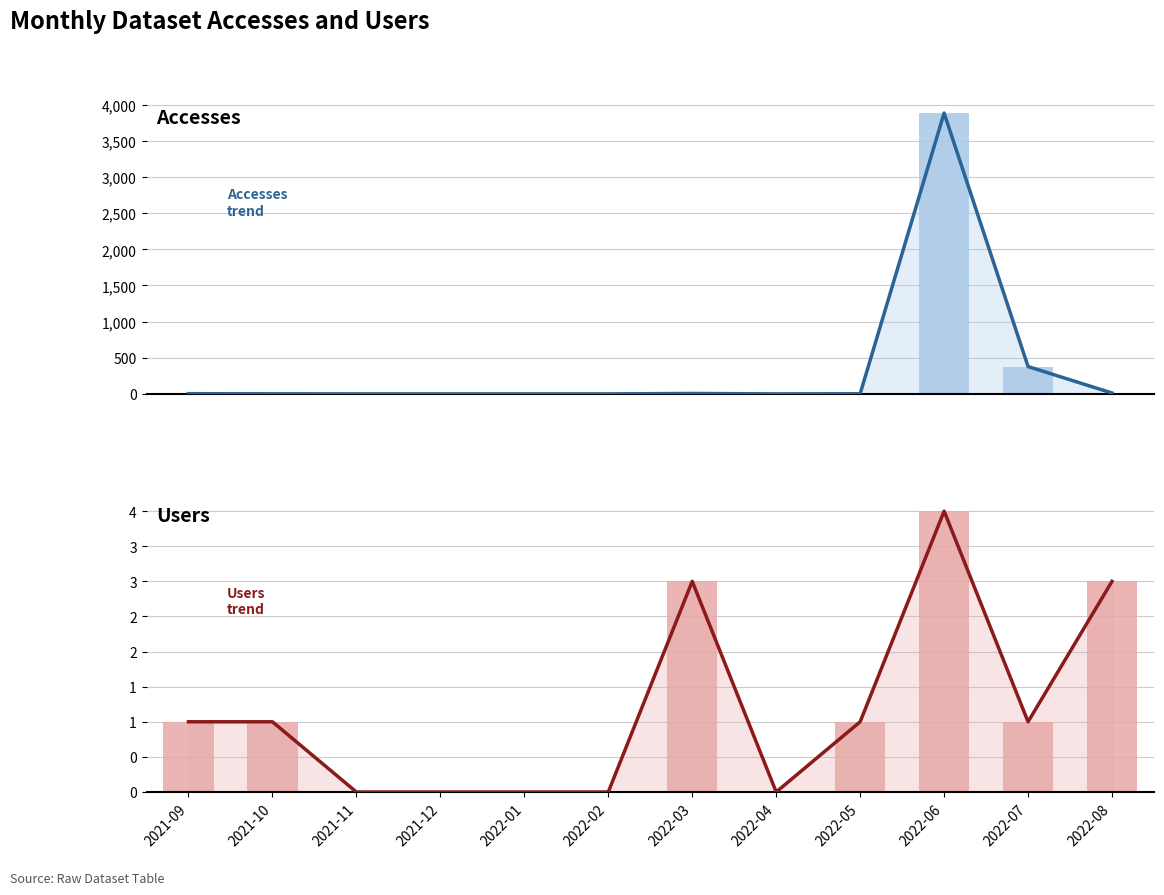

How many groups of bars are there?

12